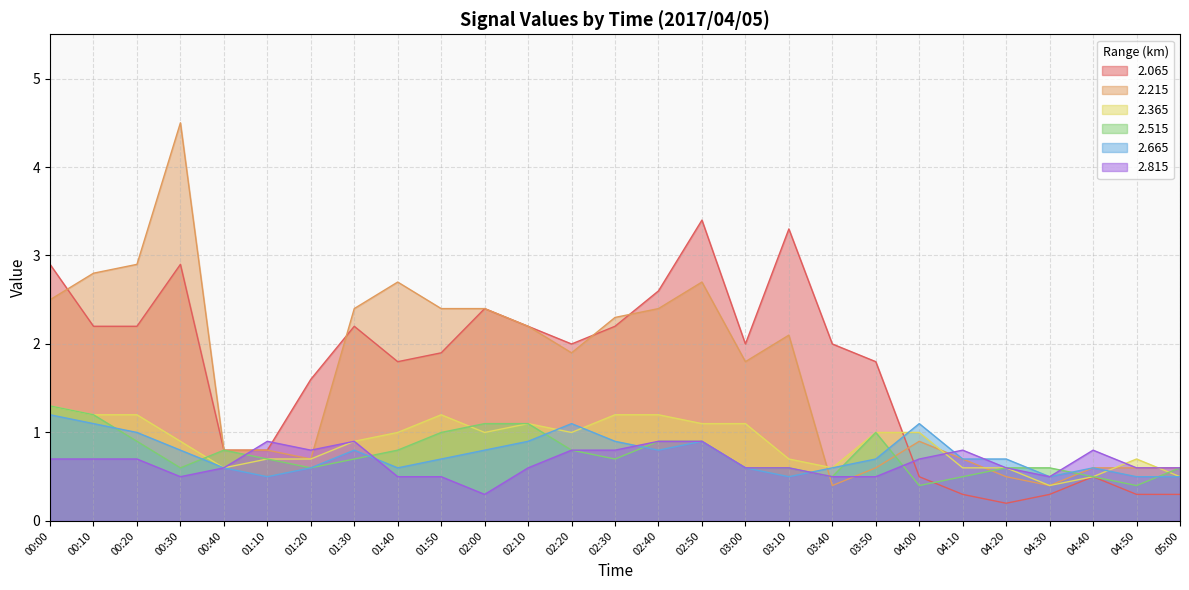

At how many categories does at least one series exceed 0?

27